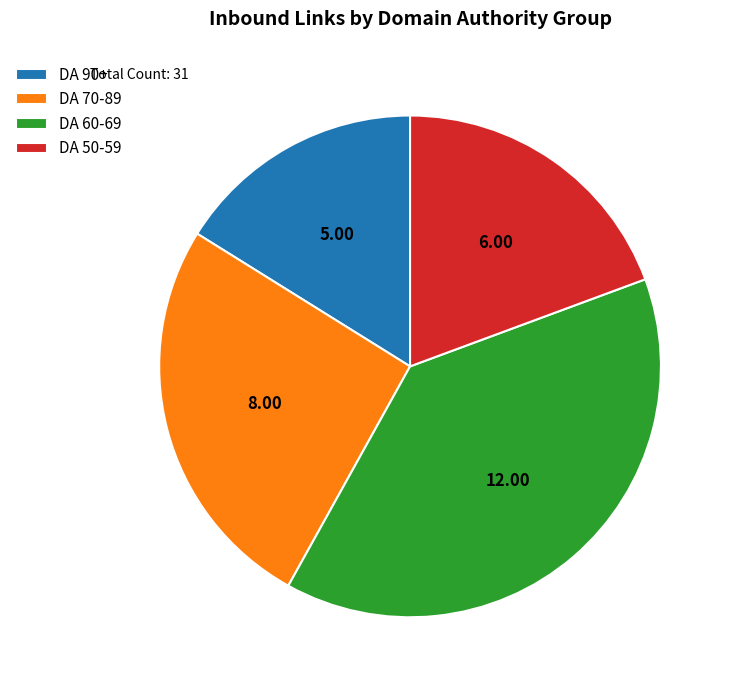

Do DA 50-59 and DA 60-69 together represent more than half of the pie?

Yes